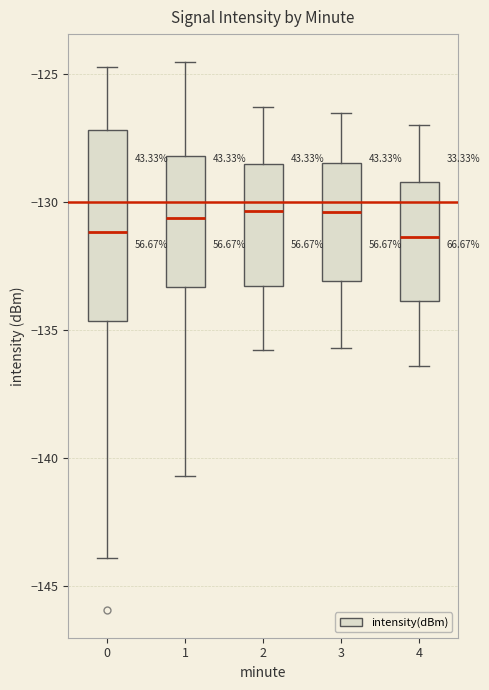

Reading left to right, transcribe this box plot: for each box, give where its median line is, the range the box spans, and where its two whiskers end, as read against the y-axis. The values are not printed on the chart, so give them approximately, as read against the axis.

0: median -131.0, box -134.5 to -127.0, whiskers -144.0 to -124.5
1: median -130.5, box -133.5 to -128.0, whiskers -140.5 to -124.5
2: median -130.5, box -133.5 to -128.5, whiskers -136.0 to -126.5
3: median -130.5, box -133.0 to -128.5, whiskers -135.5 to -126.5
4: median -131.5, box -134.0 to -129.0, whiskers -136.5 to -127.0